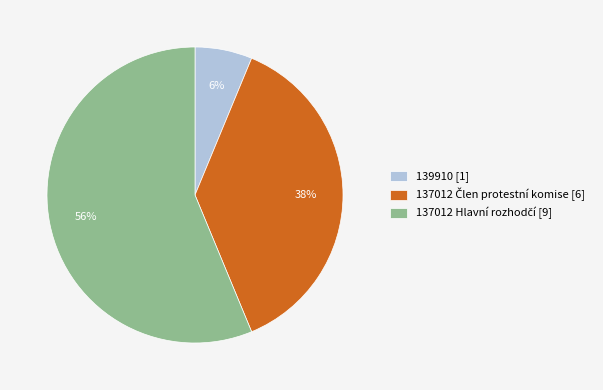

Is there a majority slice in this chart?

Yes